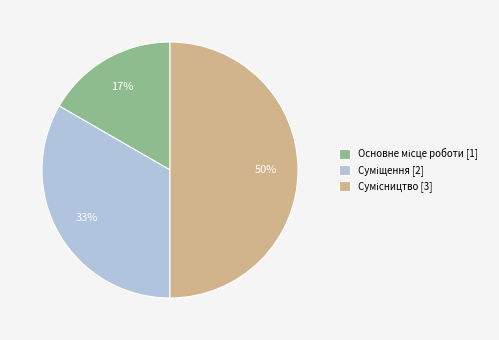

To the nearest percent, what is the difference between the largest and smallest slice percentages?

33%